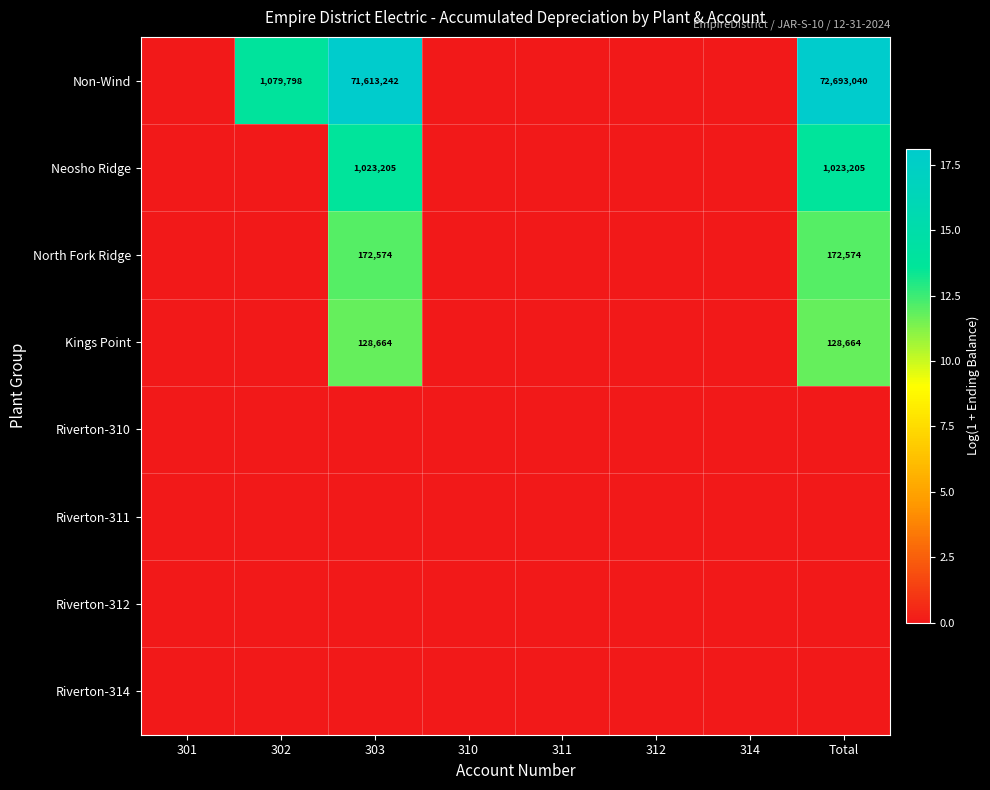

The Neosho Ridge series shows -5.0 at 301. True or false?

False